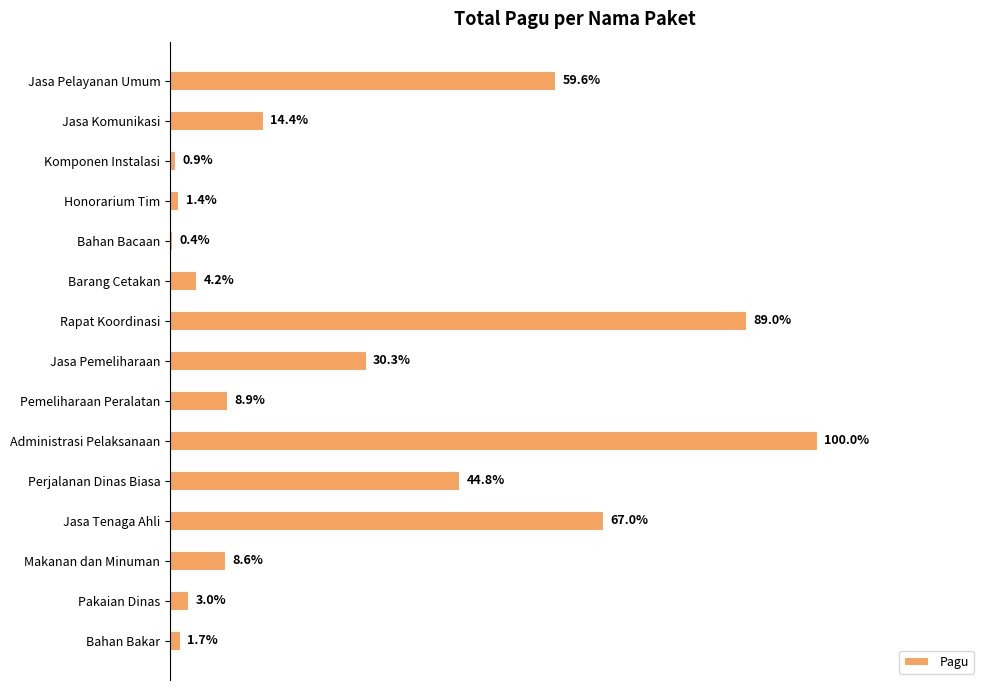

What is the greatest value displayed?

888158200